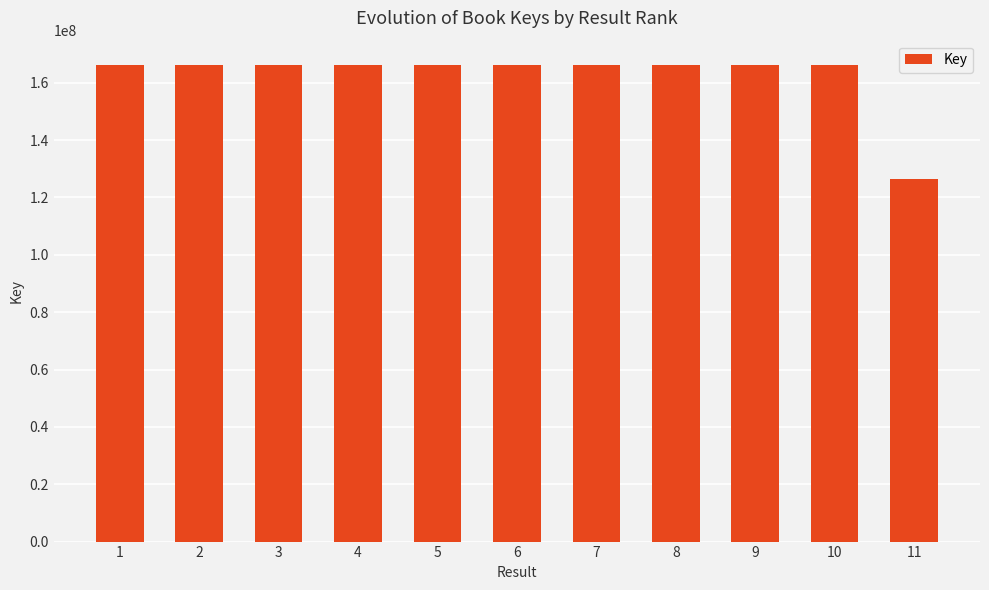

Is it true that the value at 11 is 192916075?

False